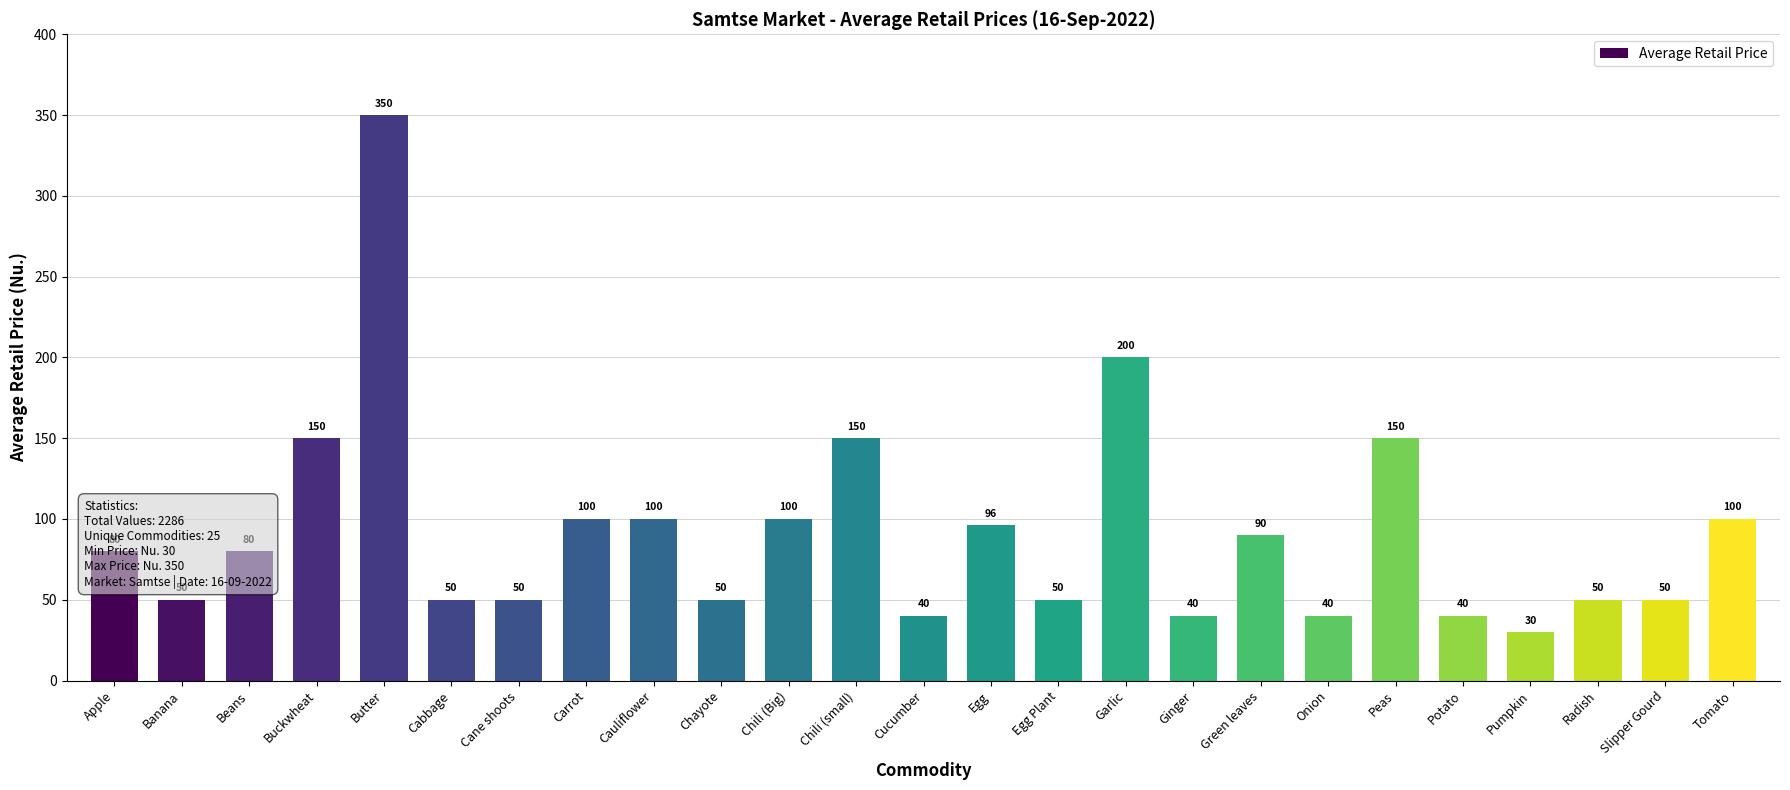

Reading left to right, extract all data points from this chart.

Apple=80	Banana=50	Beans=80	Buckwheat=150	Butter=350	Cabbage=50	Cane shoots=50	Carrot=100	Cauliflower=100	Chayote=50	Chili (Big)=100	Chili (small)=150	Cucumber=40	Egg=96	Egg Plant=50	Garlic=200	Ginger=40	Green leaves=90	Onion=40	Peas=150	Potato=40	Pumpkin=30	Radish=50	Slipper Gourd=50	Tomato=100